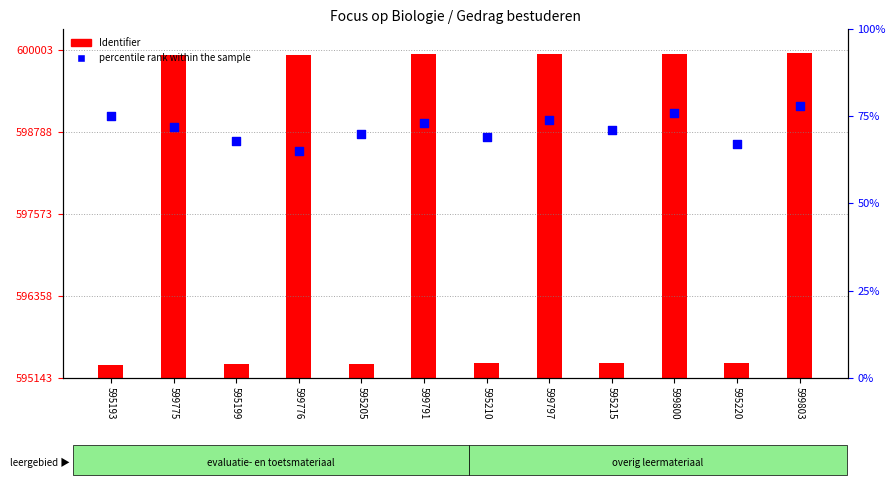

Is the value of Identifier (count) at 599797 greater than the value of percentile rank within the sample at 599800?

Yes